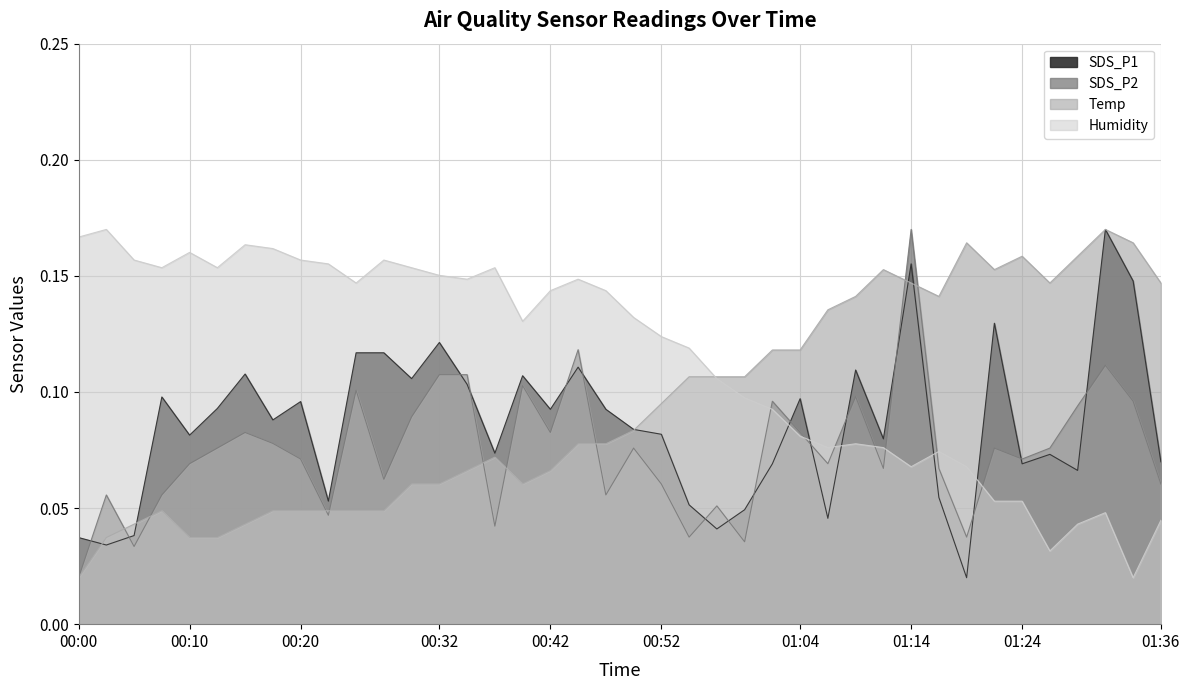

Reading left to right, list all the values displayed in this chart.

SDS_P1: 00:00=0.0	00:02=0.0	00:05=0.0	00:08=0.1	00:10=0.1	00:13=0.1	00:15=0.1	00:18=0.1	00:20=0.1	00:23=0.1	00:25=0.1	00:28=0.1	00:30=0.1	00:32=0.1	00:35=0.1	00:37=0.1	00:40=0.1	00:42=0.1	00:45=0.1	00:47=0.1	00:50=0.1	00:52=0.1	00:55=0.1	00:57=0.0	00:59=0.0	01:02=0.1	01:04=0.1	01:07=0.0	01:09=0.1	01:12=0.1	01:14=0.2	01:17=0.1	01:19=0.0	01:22=0.1	01:24=0.1	01:27=0.1	01:29=0.1	01:31=0.2	01:34=0.1	01:36=0.1
SDS_P2: 00:00=0.0	00:02=0.1	00:05=0.0	00:08=0.1	00:10=0.1	00:13=0.1	00:15=0.1	00:18=0.1	00:20=0.1	00:23=0.0	00:25=0.1	00:28=0.1	00:30=0.1	00:32=0.1	00:35=0.1	00:37=0.0	00:40=0.1	00:42=0.1	00:45=0.1	00:47=0.1	00:50=0.1	00:52=0.1	00:55=0.0	00:57=0.1	00:59=0.0	01:02=0.1	01:04=0.1	01:07=0.1	01:09=0.1	01:12=0.1	01:14=0.2	01:17=0.1	01:19=0.0	01:22=0.1	01:24=0.1	01:27=0.1	01:29=0.1	01:31=0.1	01:34=0.1	01:36=0.1
Temp: 00:00=0.0	00:02=0.0	00:05=0.0	00:08=0.0	00:10=0.0	00:13=0.0	00:15=0.0	00:18=0.0	00:20=0.0	00:23=0.0	00:25=0.0	00:28=0.0	00:30=0.1	00:32=0.1	00:35=0.1	00:37=0.1	00:40=0.1	00:42=0.1	00:45=0.1	00:47=0.1	00:50=0.1	00:52=0.1	00:55=0.1	00:57=0.1	00:59=0.1	01:02=0.1	01:04=0.1	01:07=0.1	01:09=0.1	01:12=0.2	01:14=0.1	01:17=0.1	01:19=0.2	01:22=0.2	01:24=0.2	01:27=0.1	01:29=0.2	01:31=0.2	01:34=0.2	01:36=0.1
Humidity: 00:00=0.2	00:02=0.2	00:05=0.2	00:08=0.2	00:10=0.2	00:13=0.2	00:15=0.2	00:18=0.2	00:20=0.2	00:23=0.2	00:25=0.1	00:28=0.2	00:30=0.2	00:32=0.2	00:35=0.1	00:37=0.2	00:40=0.1	00:42=0.1	00:45=0.1	00:47=0.1	00:50=0.1	00:52=0.1	00:55=0.1	00:57=0.1	00:59=0.1	01:02=0.1	01:04=0.1	01:07=0.1	01:09=0.1	01:12=0.1	01:14=0.1	01:17=0.1	01:19=0.1	01:22=0.1	01:24=0.1	01:27=0.0	01:29=0.0	01:31=0.0	01:34=0.0	01:36=0.0